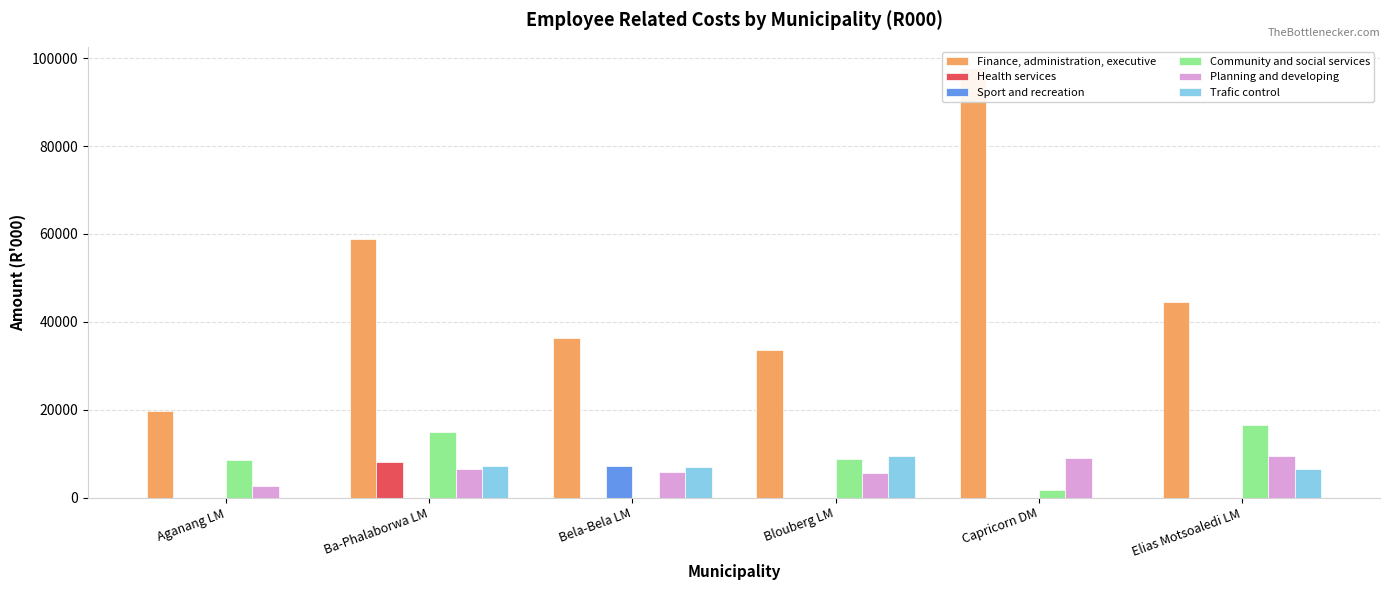

Which series has the widest spread of values?

Finance, administration, executive